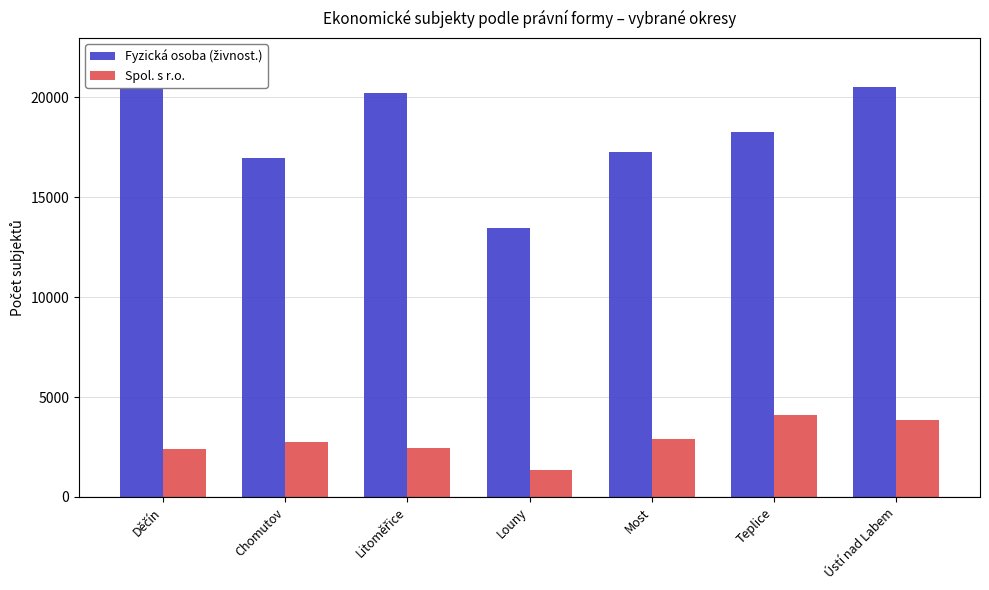

Which series changed the most between Chomutov and Most?

Fyzická osoba (živnost.)